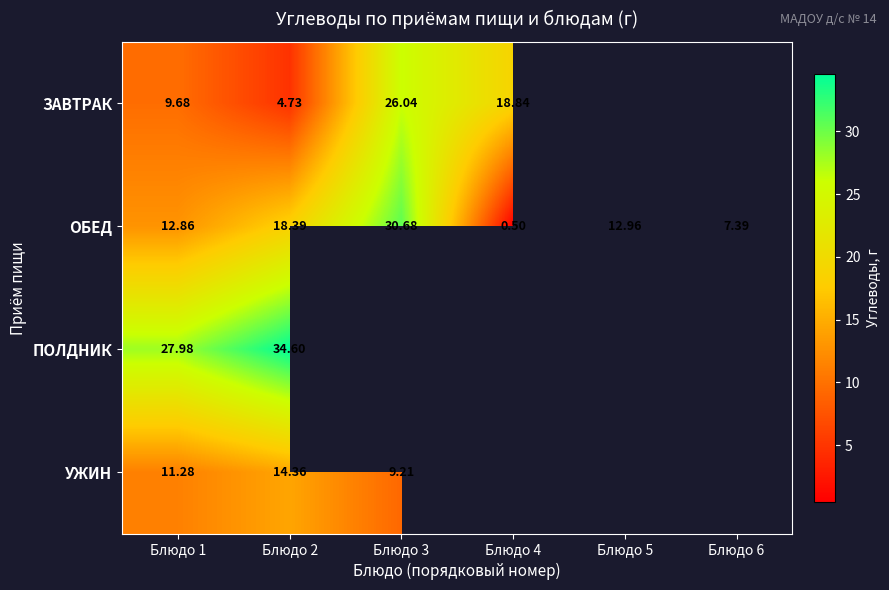

Is the value of УЖИН at Блюдо 2 greater than the value of ЗАВТРАК at Блюдо 4?

No